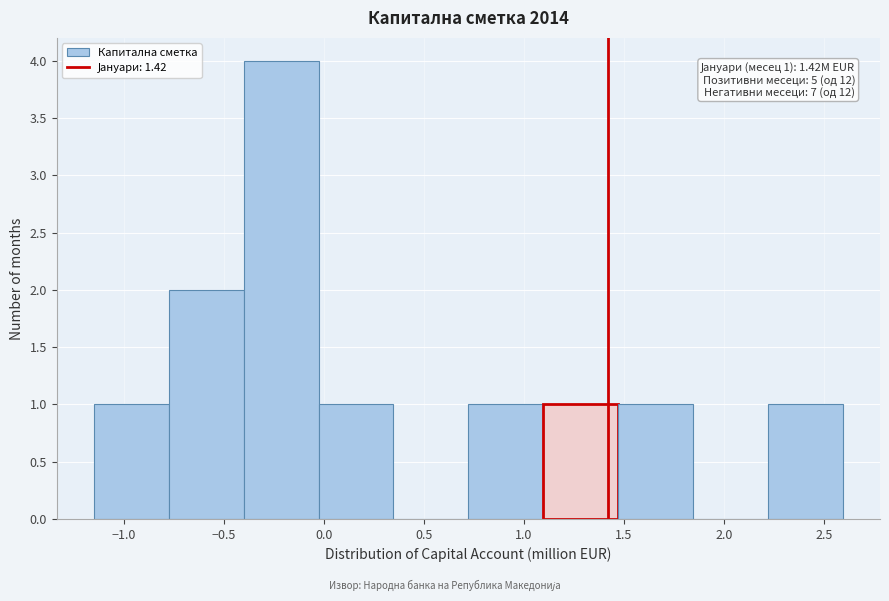

Over which range of the x-axis is the bar tallest?

-0.40 to -0.05